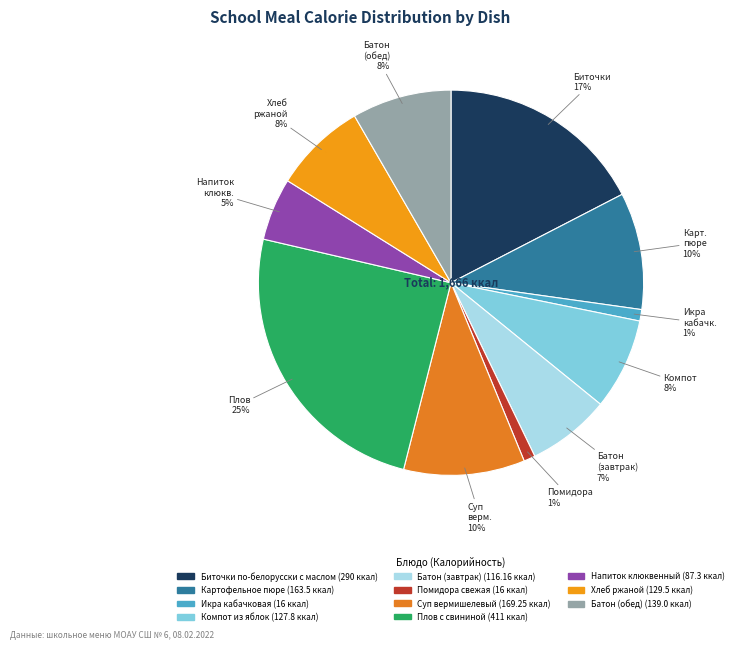

How many segments does this pie chart have?

11